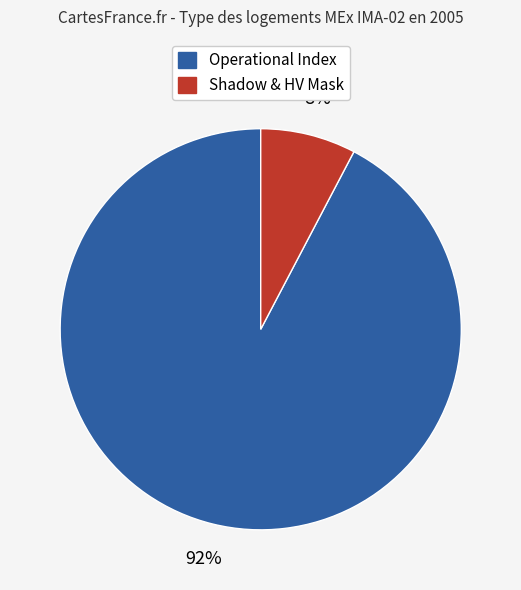

Is there a majority slice in this chart?

Yes